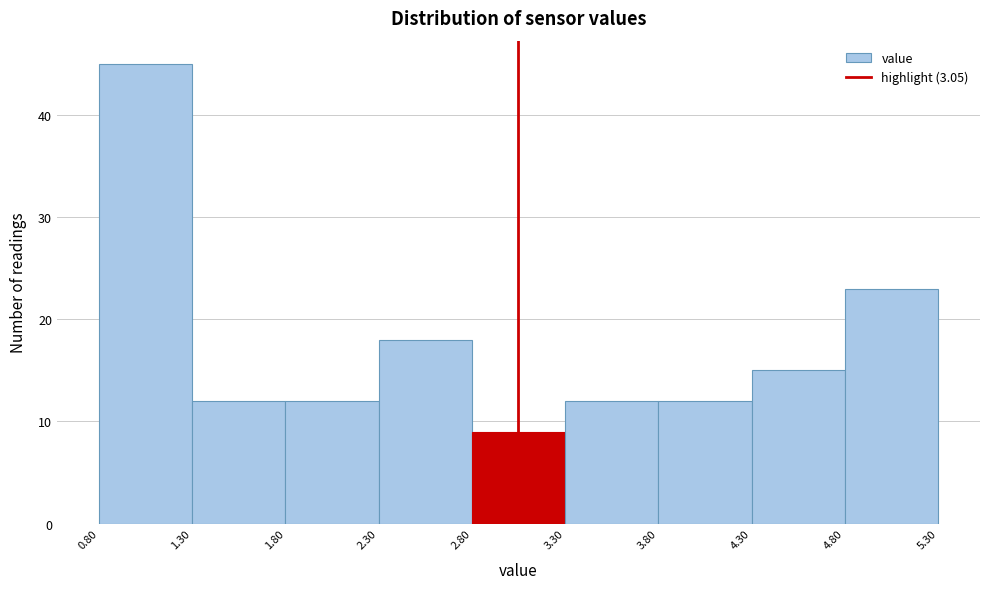

Reading left to right, list every bar in this chart as the range it spans on the x-axis followed by its height. The values are not printed on the chart, so give them approximately, as read against the axis.

0.80 to 1.30: 45
1.30 to 1.80: 12
1.80 to 2.30: 12
2.30 to 2.80: 18
2.80 to 3.30: 9
3.30 to 3.80: 12
3.80 to 4.30: 12
4.30 to 4.80: 15
4.80 to 5.30: 23